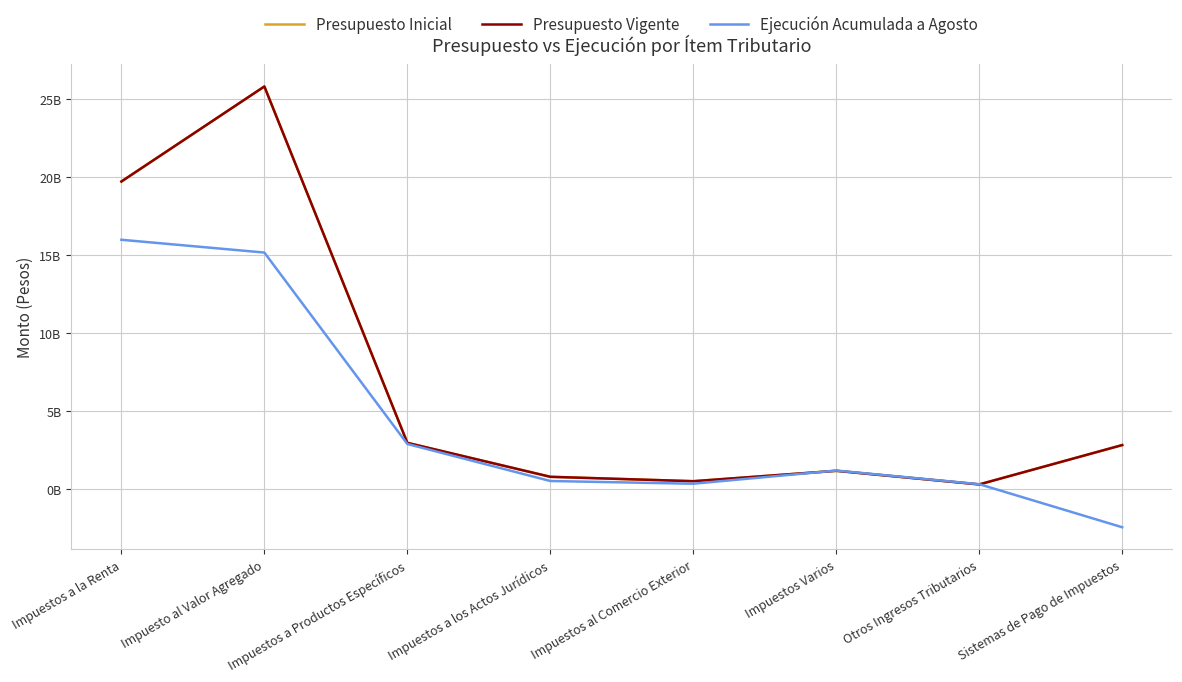

Is this an area chart (filled region under the line)?

No